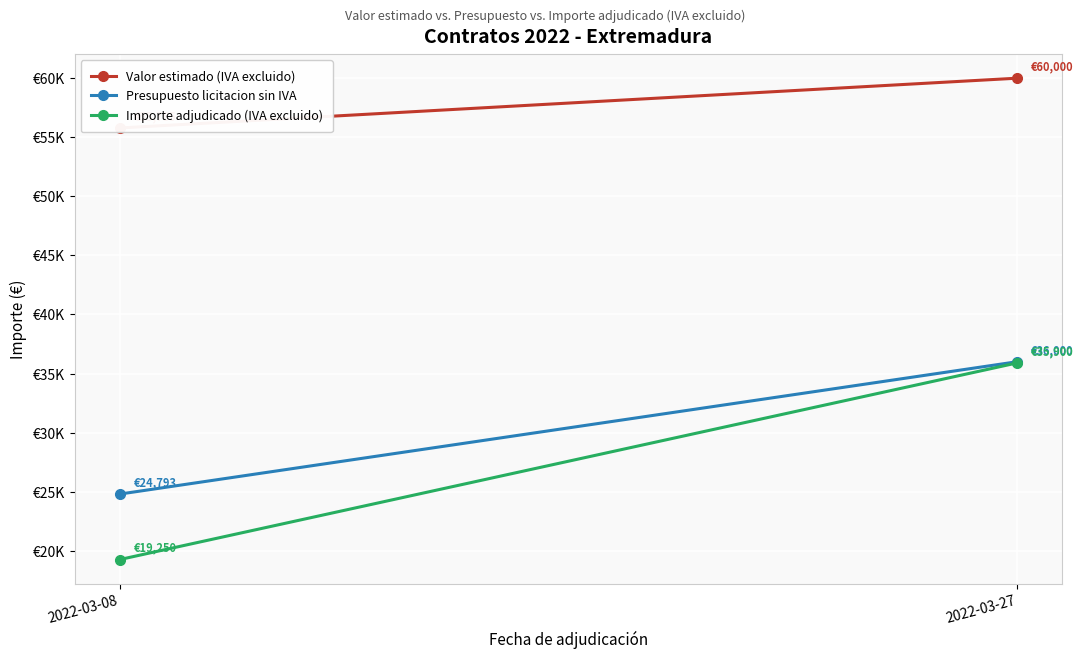

Which series has the widest spread of values?

Importe adjudicado (IVA excluido)